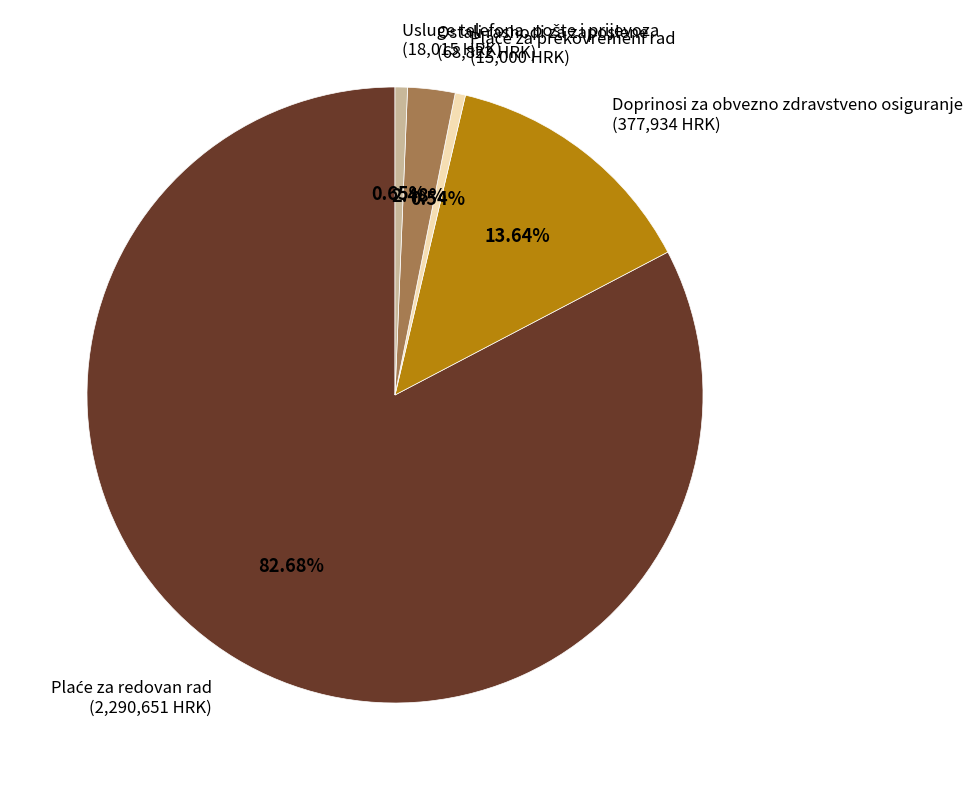

Is there a majority slice in this chart?

Yes